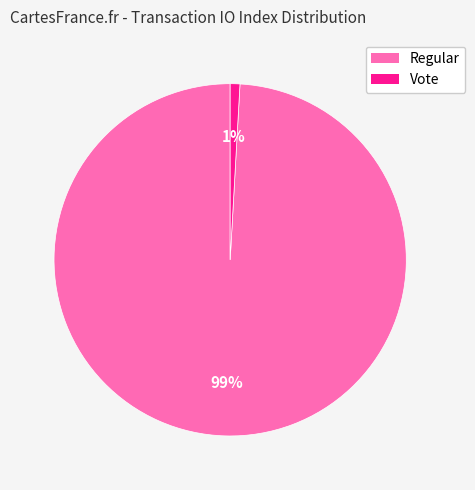

What is the smallest slice in the pie chart?

Vote